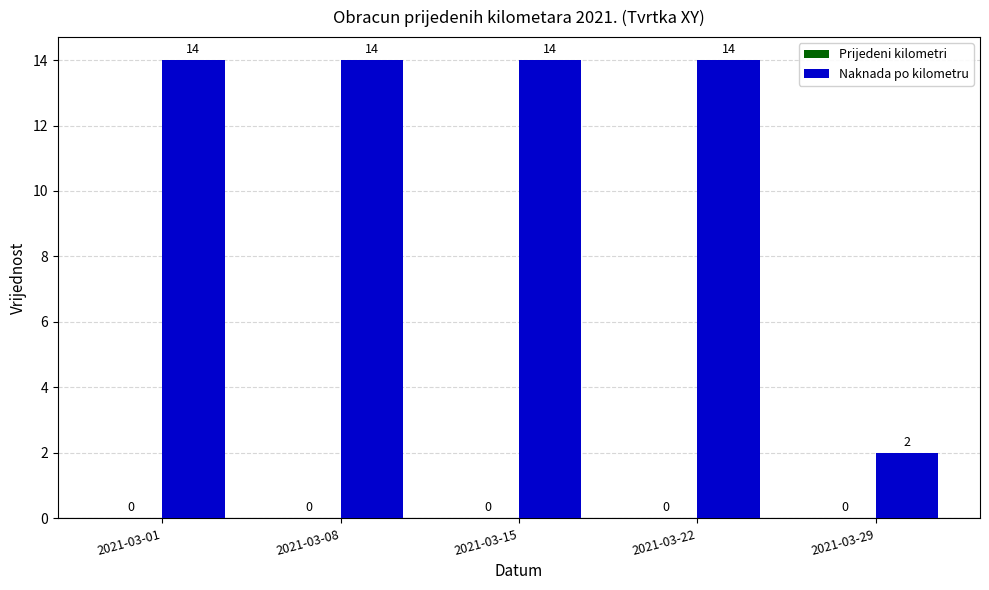

Reading left to right, list all the values displayed in this chart.

2021-03-01=14	2021-03-08=14	2021-03-15=14	2021-03-22=14	2021-03-29=2